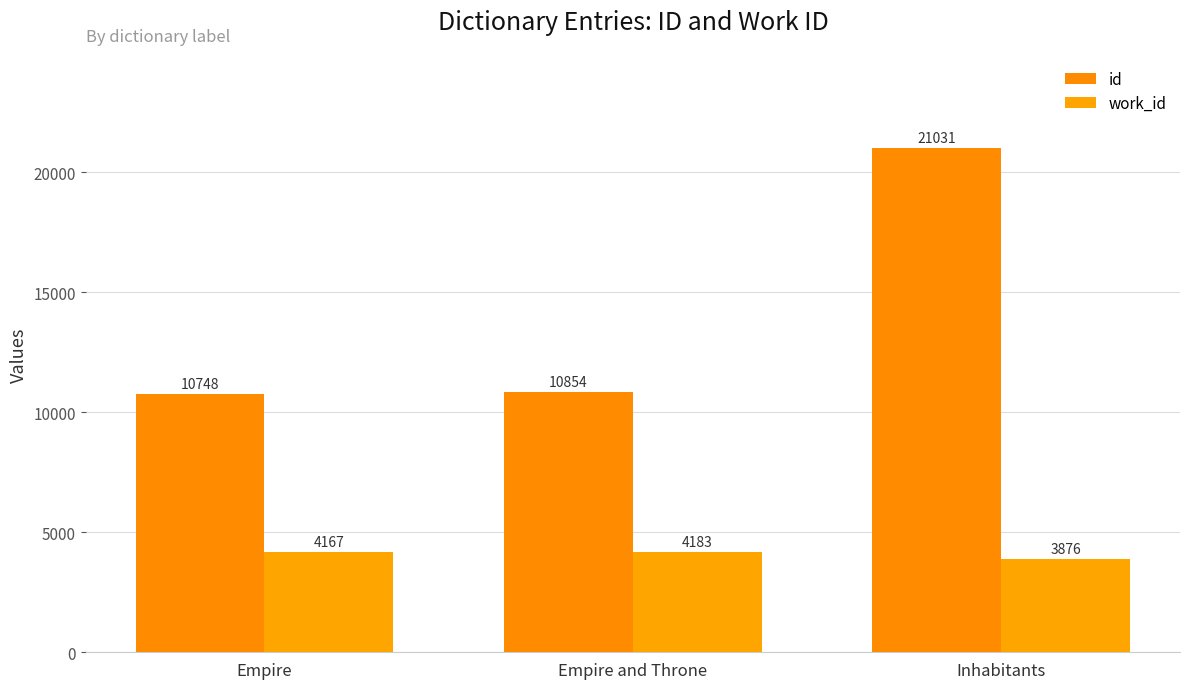

What is the average value of the work_id series?

4075